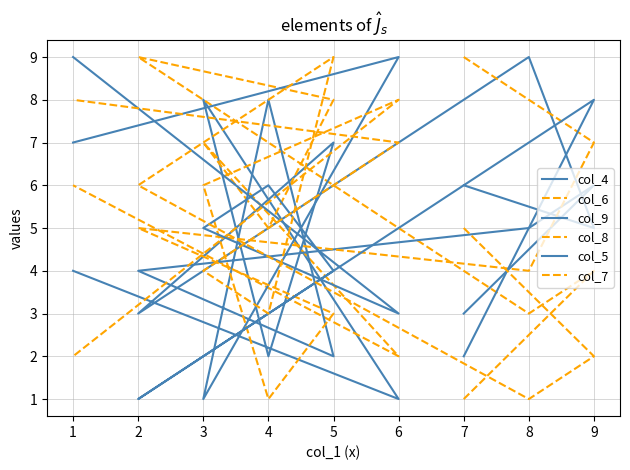

How many lines are shown in the chart?

6